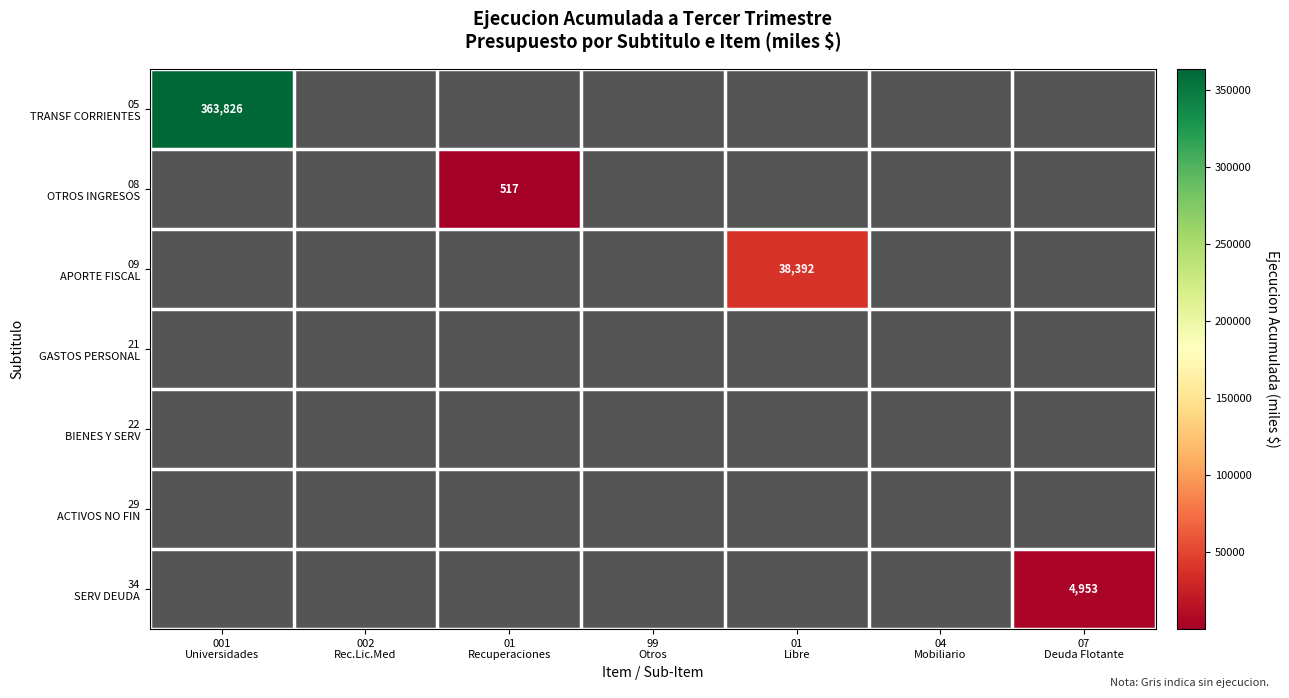

Which series has the largest total across all categories?

05 TRANSF CORRIENTES